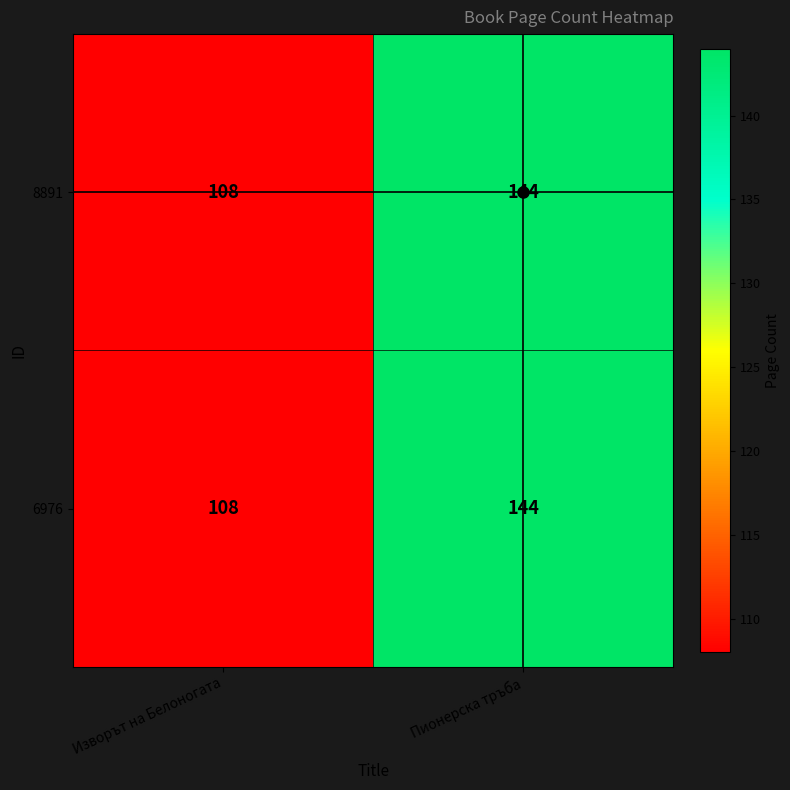

List the labels in order of 6976 value, smallest first.

Изворът на Белоногата, Пионерска тръба